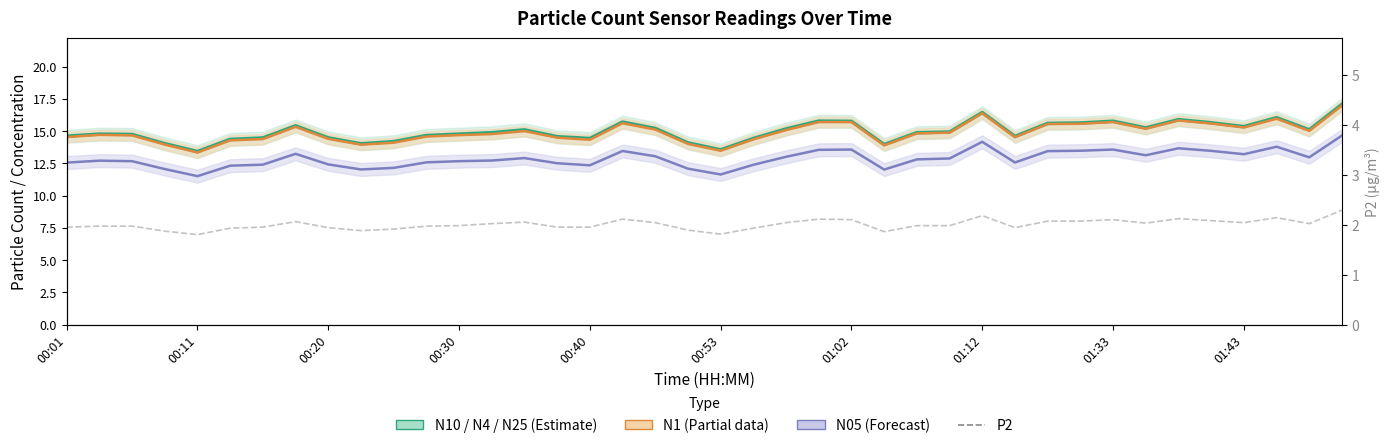

What is the spread (max minus min) of values at 01:02?

13.7